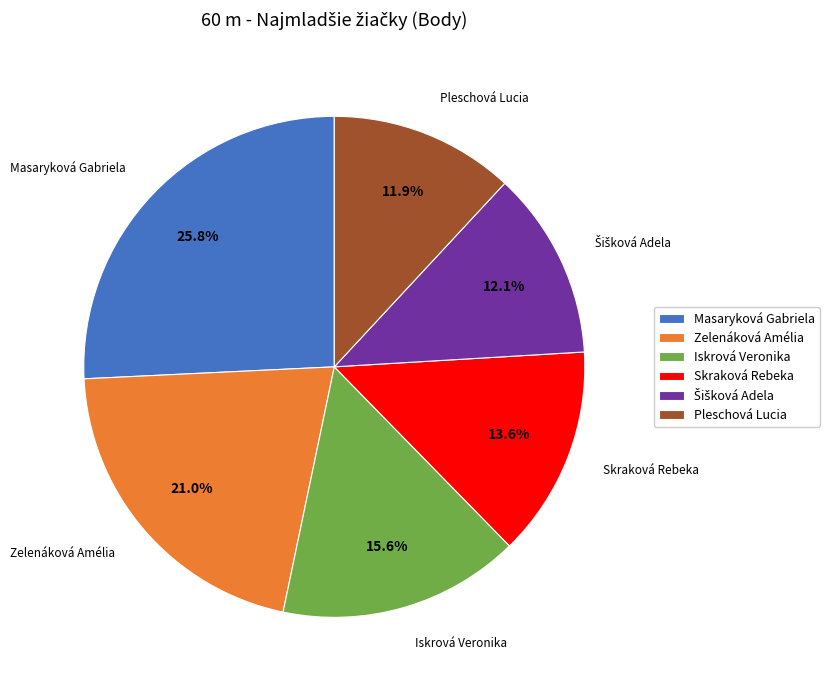

What is the ratio of the value at Skraková Rebeka to the value at Masaryková Gabriela?

0.5